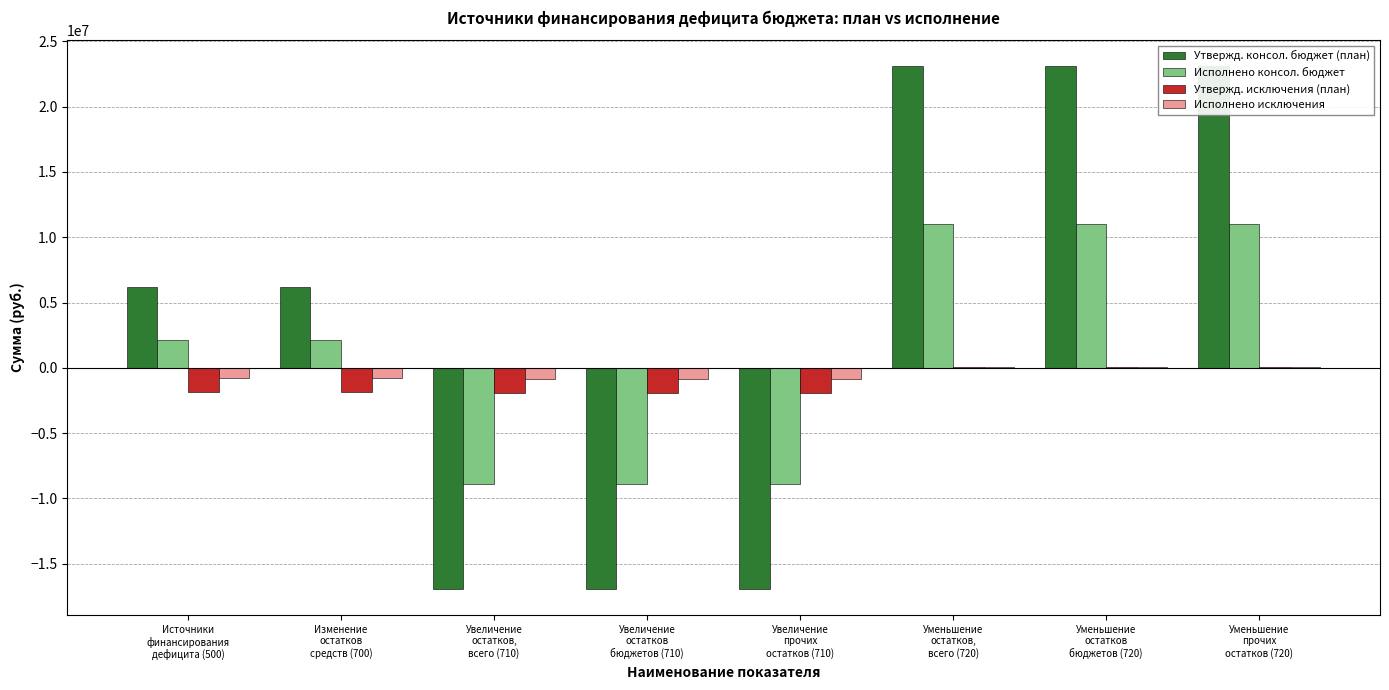

The Исполнено консол. бюджет series shows -6908412.8 at Увеличение
остатков
бюджетов (710). True or false?

False